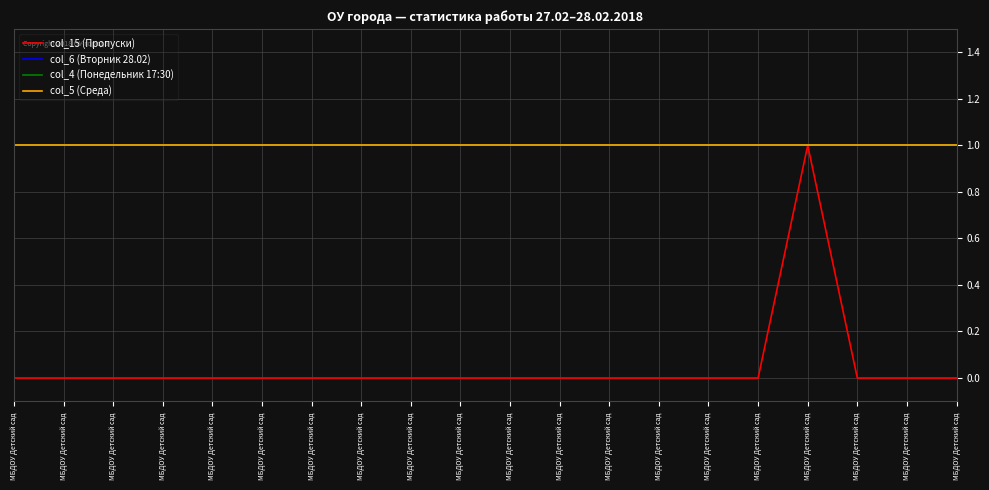

Which series has the largest range (max minus min)?

col_15 (Пропуски)